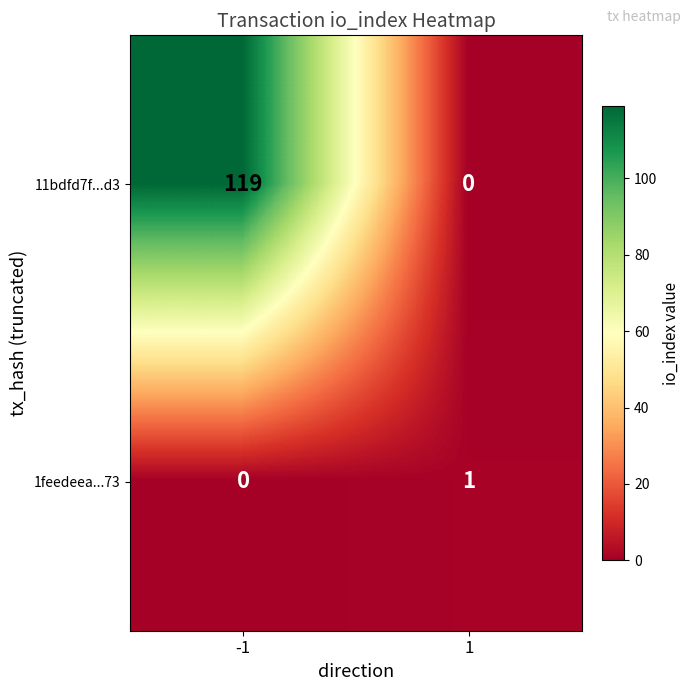

What is the difference between the maximum and minimum values in the 11bdfd7f...d3 series?

119